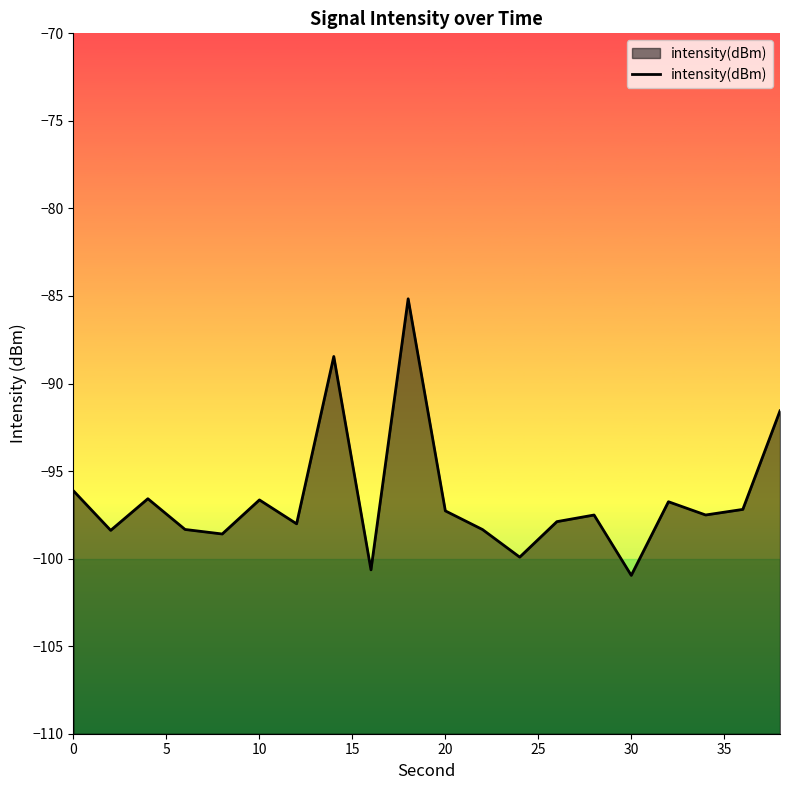

Does the chart display data point markers on the line(s)?

No